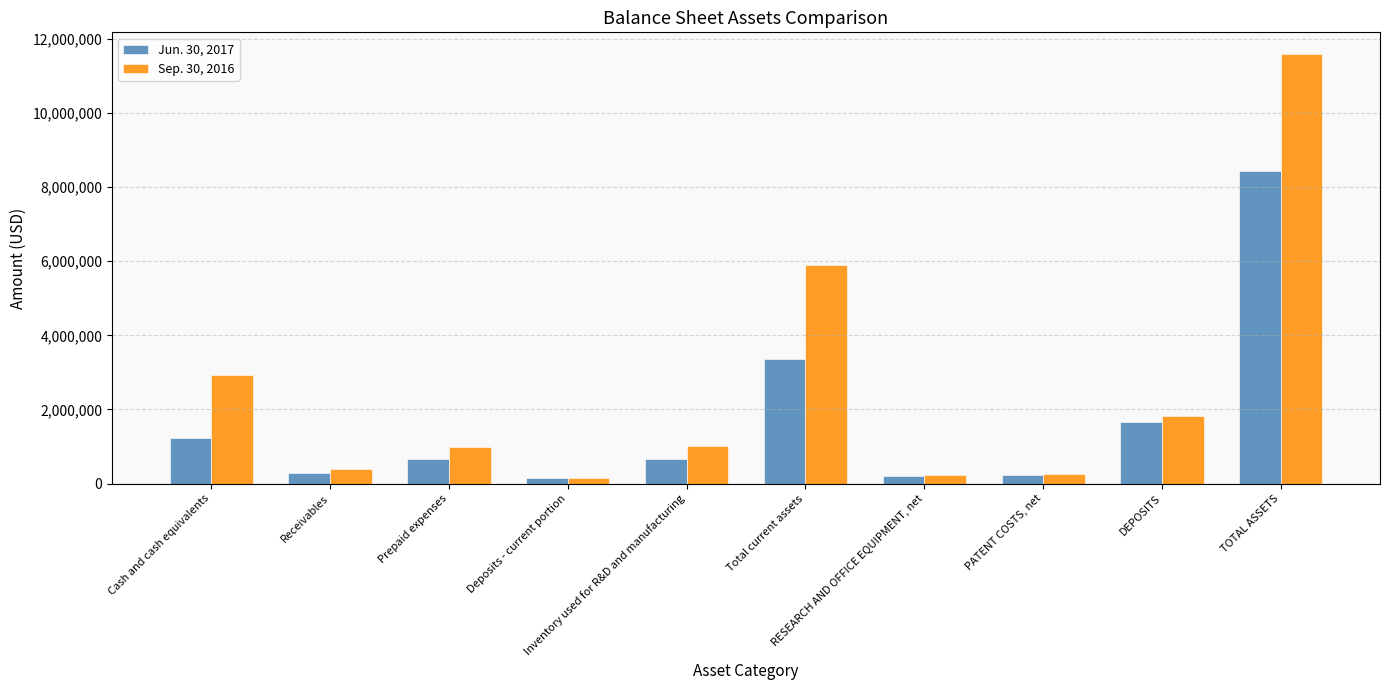

What is the label of the 8th bar from the right?

Prepaid expenses